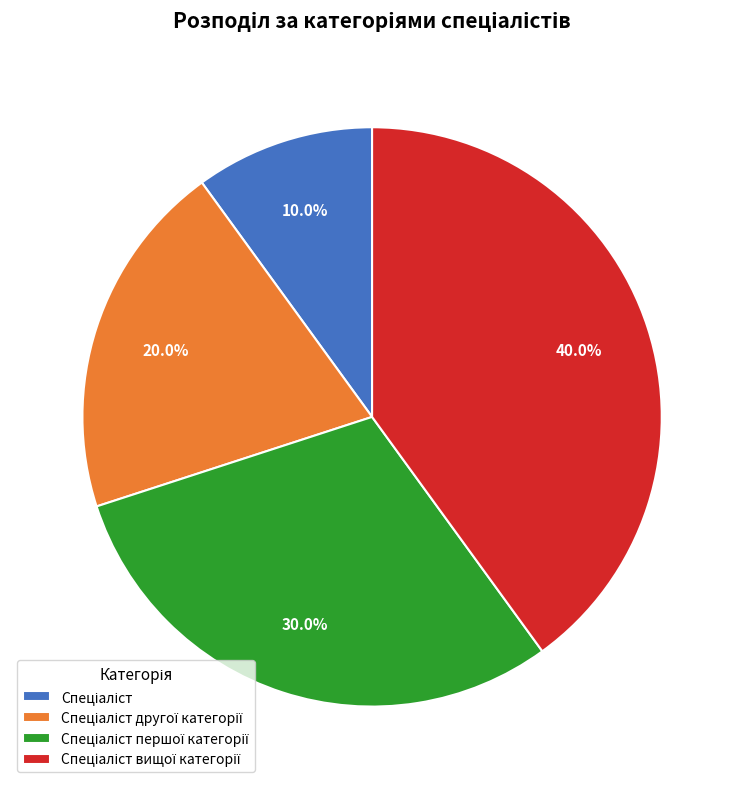

Is there any slice that represents more than half of the pie?

No